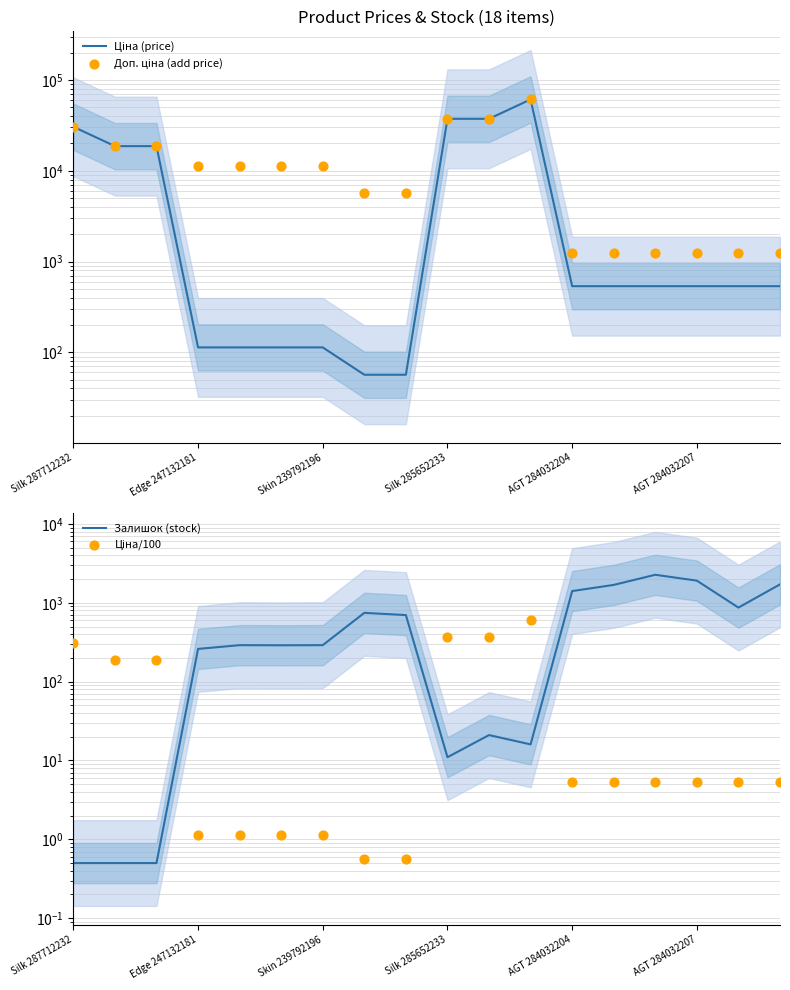

What are all the series names shown in the legend?

Ціна (price), Доп. ціна (add price), Залишок (stock), Ціна/100